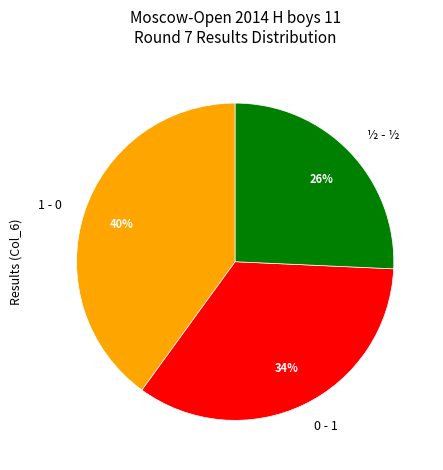

Which slice is the smallest?

½ - ½